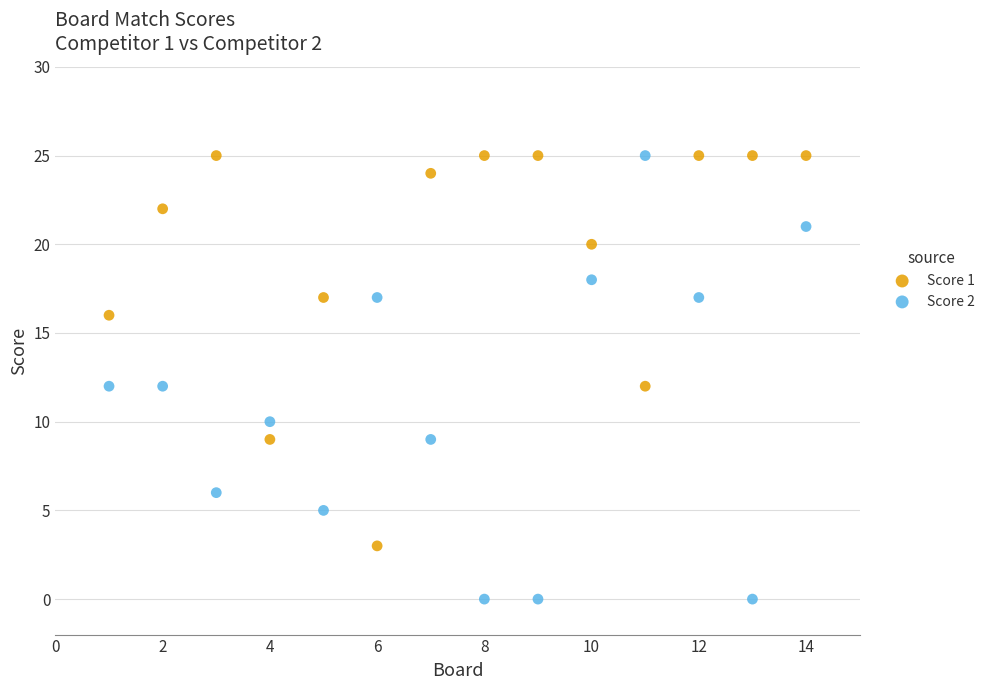

What is the X range (max minus min) for the scatter plot?

13